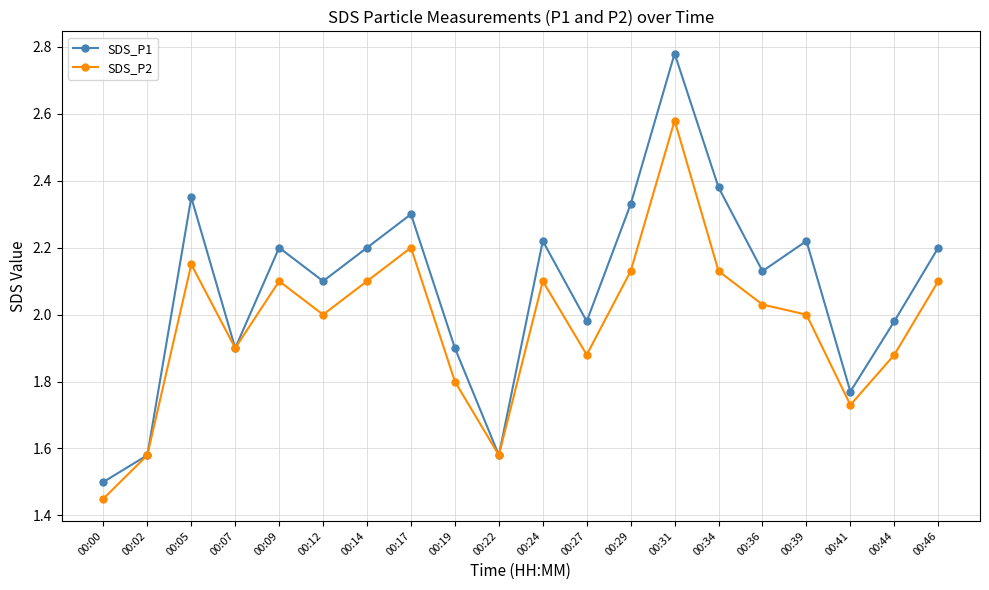

Is it true that SDS_P1 equals 2.0 at 00:27?

True